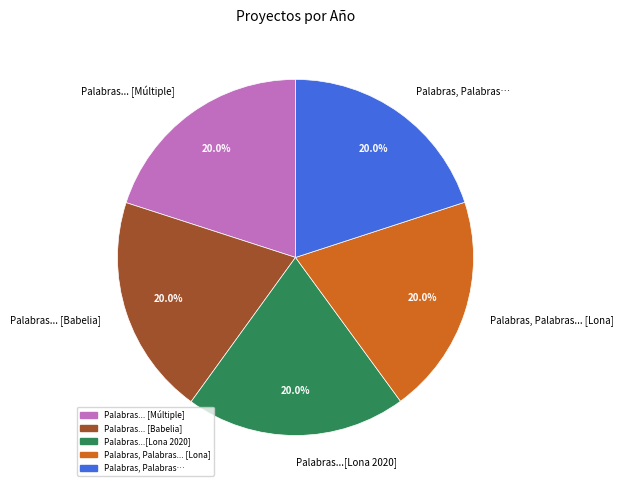

What percentage is NOT represented by Palabras, Palabras... [Lona]?

80.0%